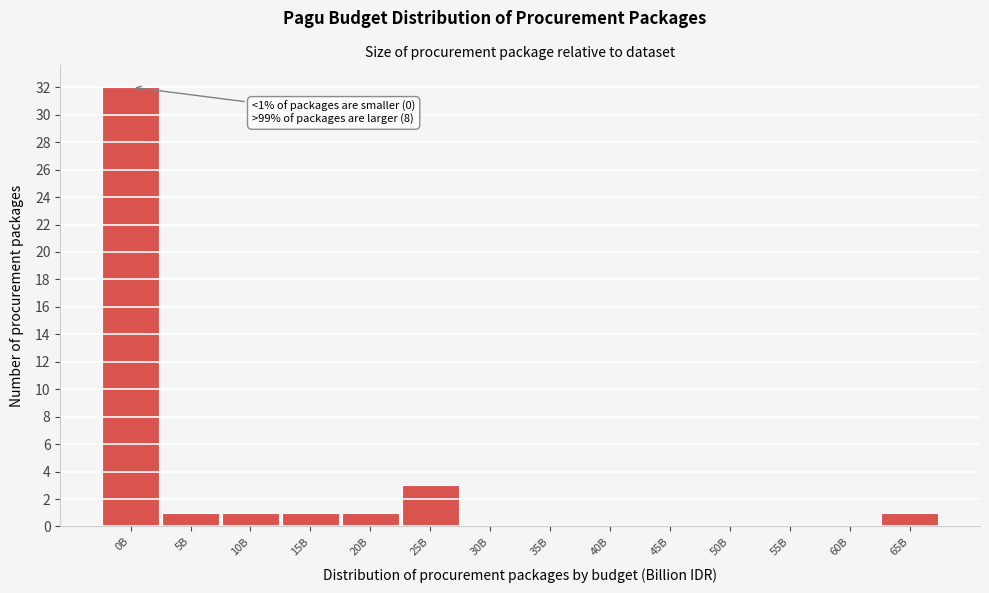

Reading right to left, extract all data points from this chart.

65B=1	60B=0	55B=0	50B=0	45B=0	40B=0	35B=0	30B=0	25B=3	20B=1	15B=1	10B=1	5B=1	0B=32